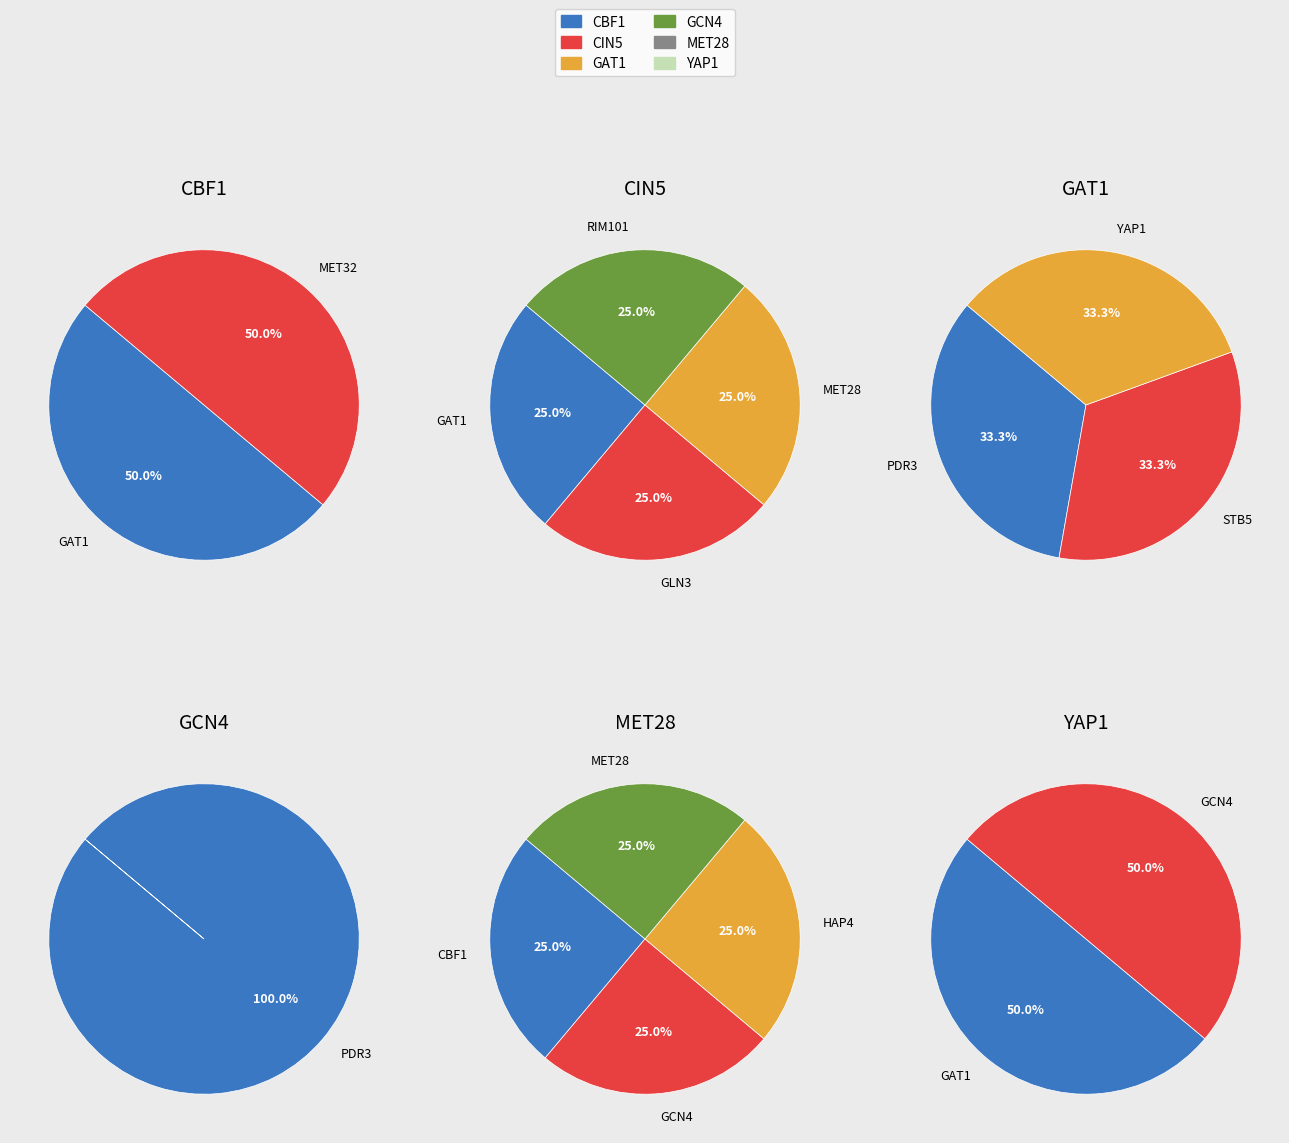

What is the difference between the highest and lowest values at MET32?

1